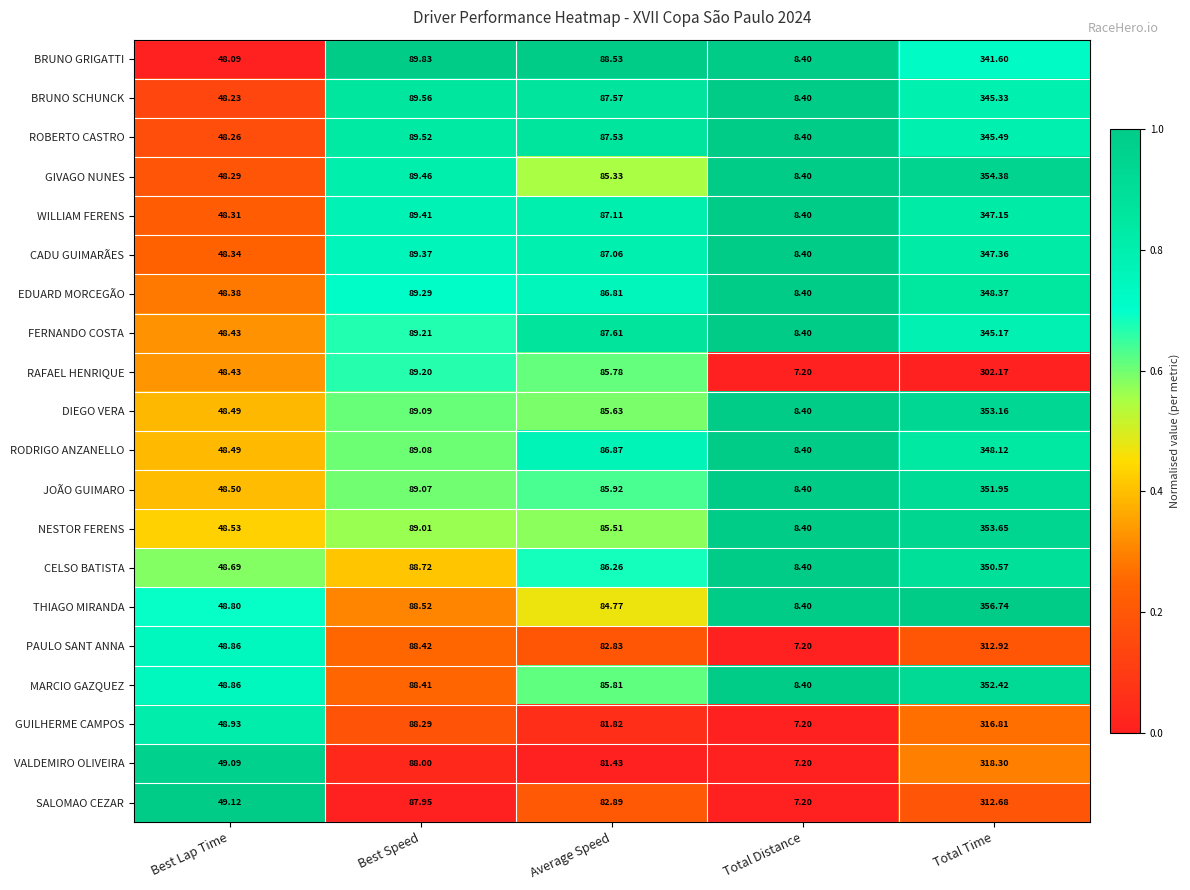

Where is JOÃO GUIMARO nearest to the value 180?

Best Speed